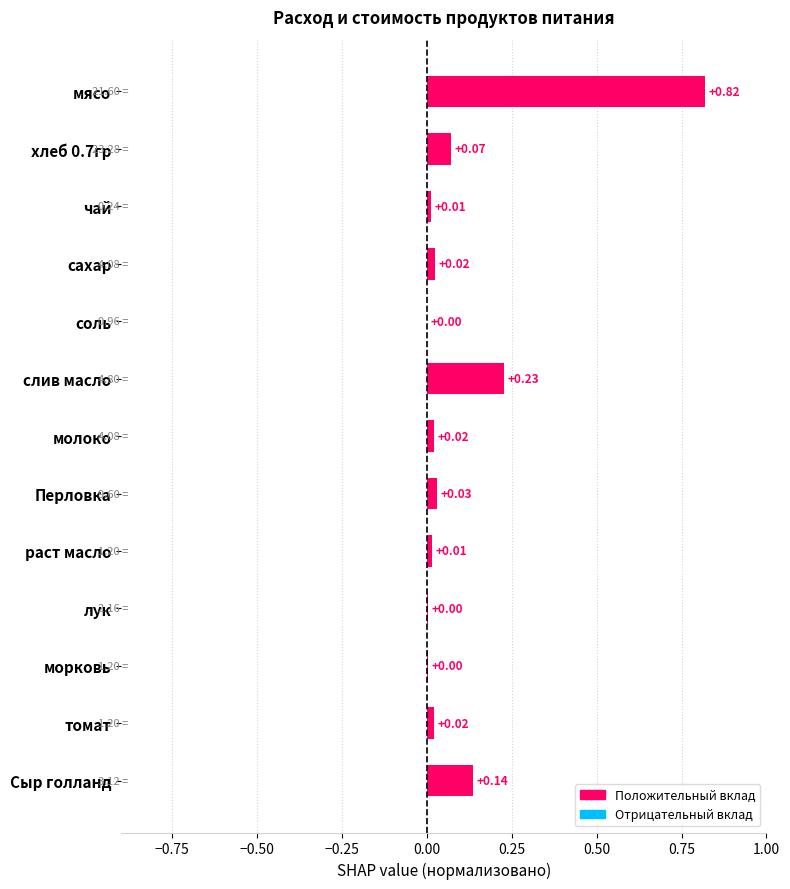

What is the change in value from мясо to слив масло?

-0.6